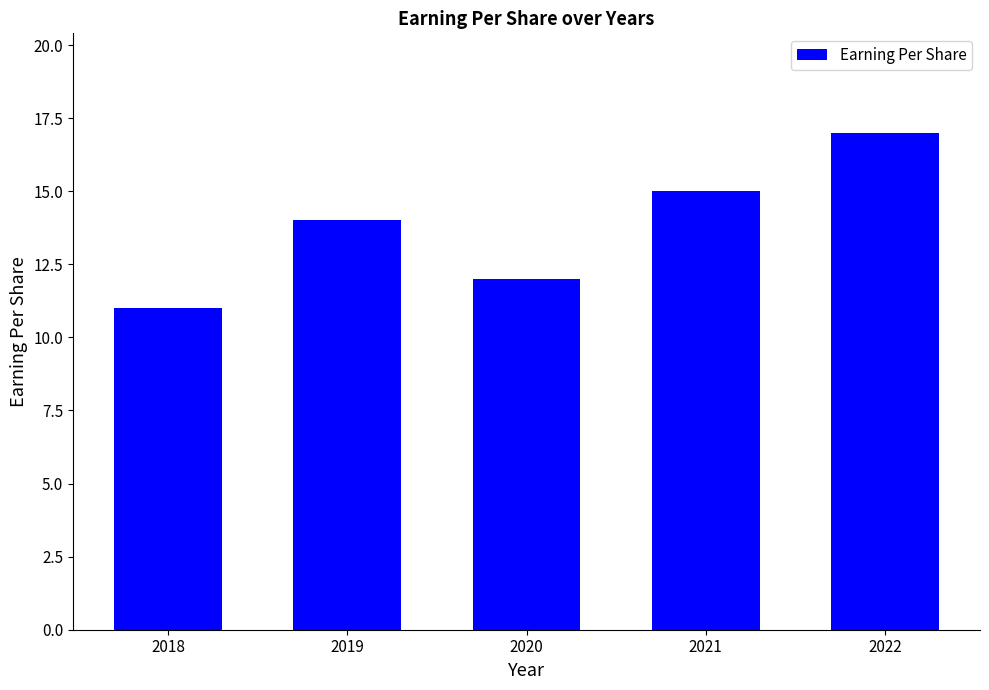

List the labels in order of value, largest first.

2022, 2021, 2019, 2020, 2018